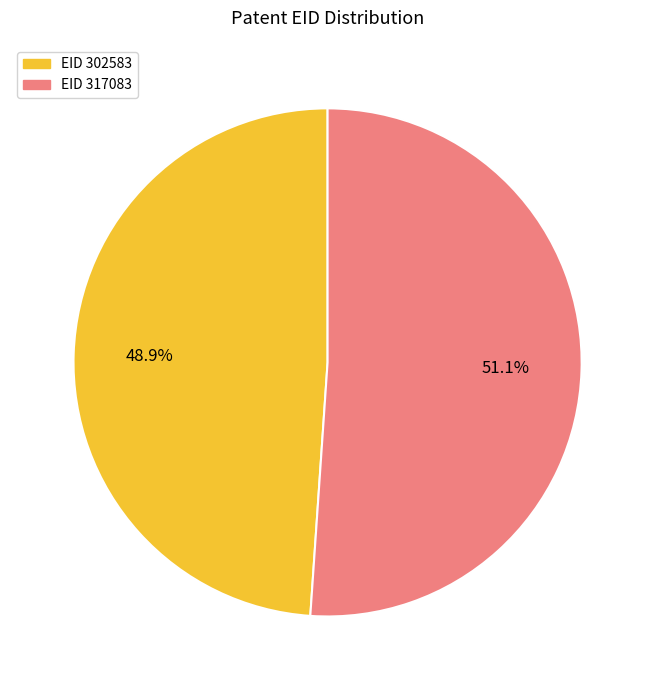

What portion of the pie excludes EID 302583?

51.1%